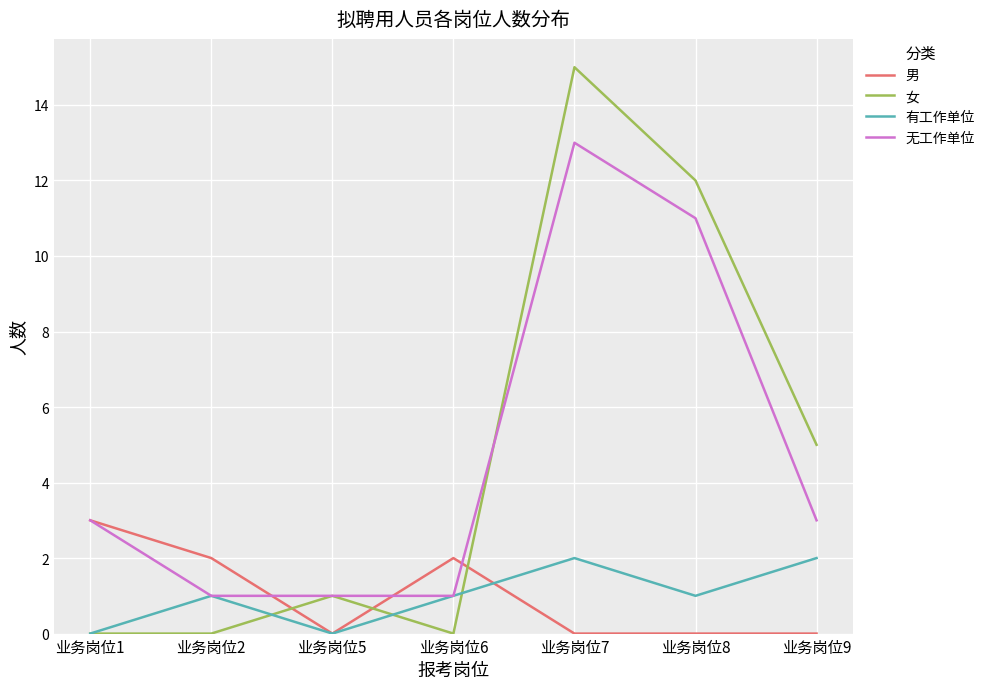

Reading right to left, transcribe all the data shown in this chart.

男: 0	0	0	2	0	2	3
女: 5	12	15	0	1	0	0
有工作单位: 2	1	2	1	0	1	0
无工作单位: 3	11	13	1	1	1	3